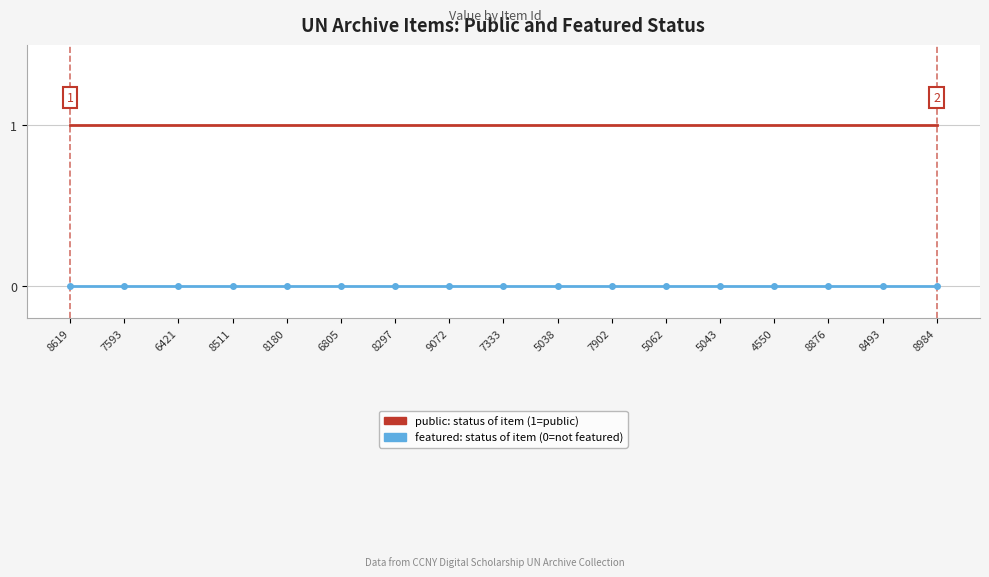

What position from the right is 7593?

16